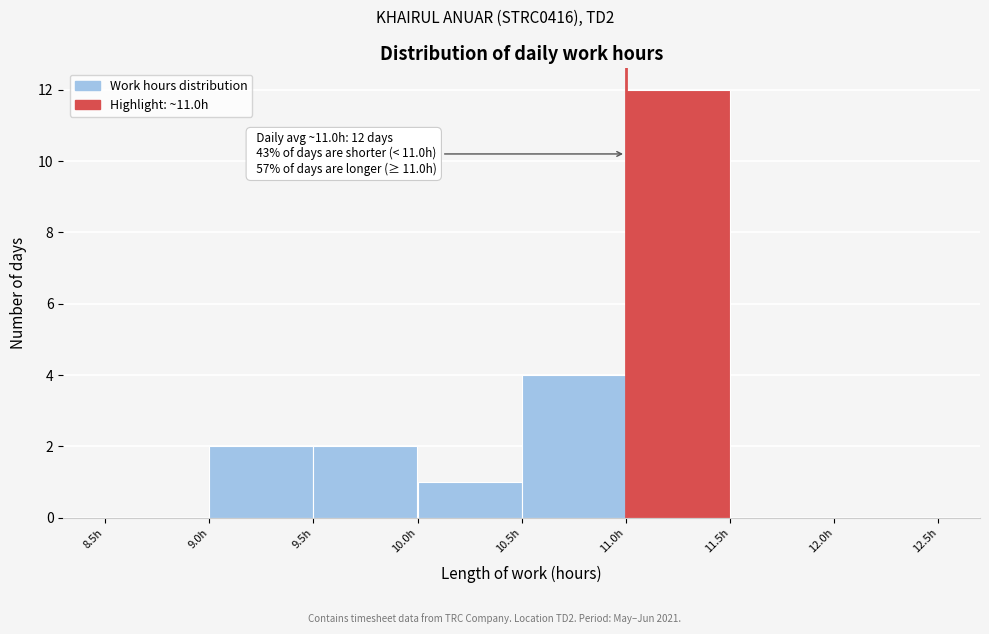

Which range on the x-axis has the tallest bar?

11.0 to 11.5